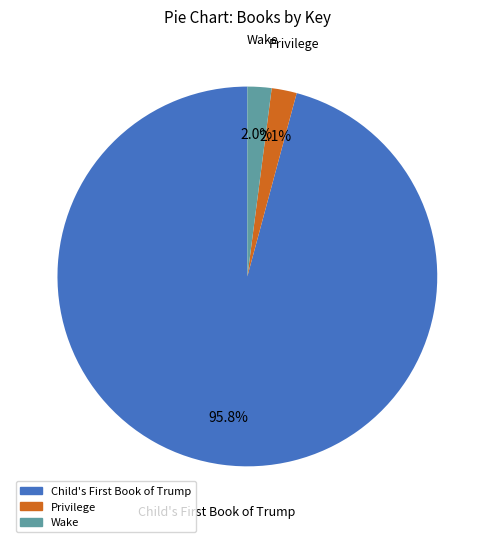

Which category has the biggest portion of the pie?

Child's First Book of Trump